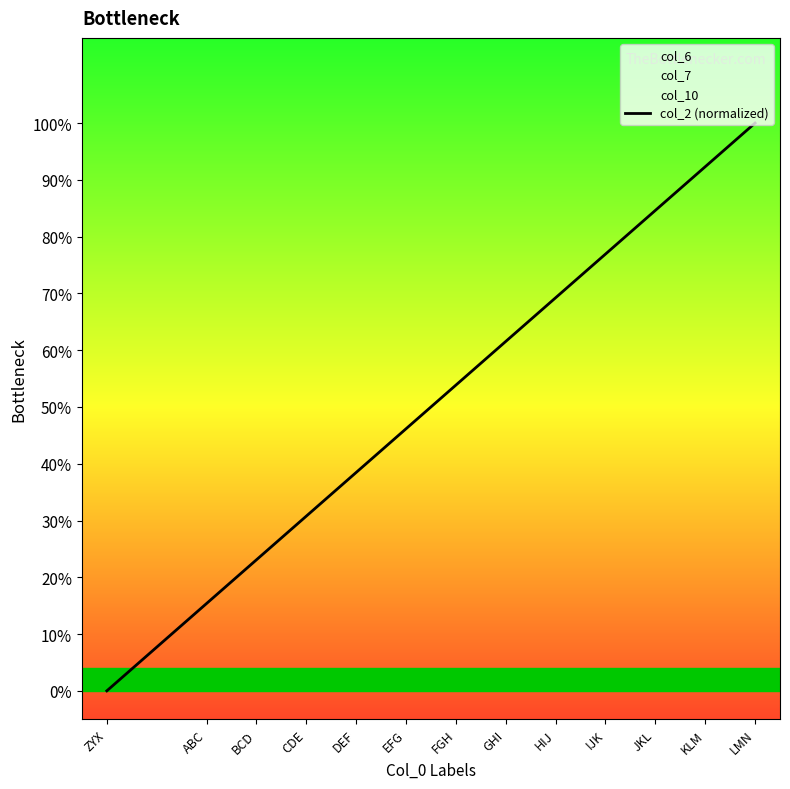

Reading left to right, what are all the values shown in this chart?

0.0	0.2	0.2	0.3	0.4	0.5	0.5	0.6	0.7	0.8	0.8	0.9	1.0